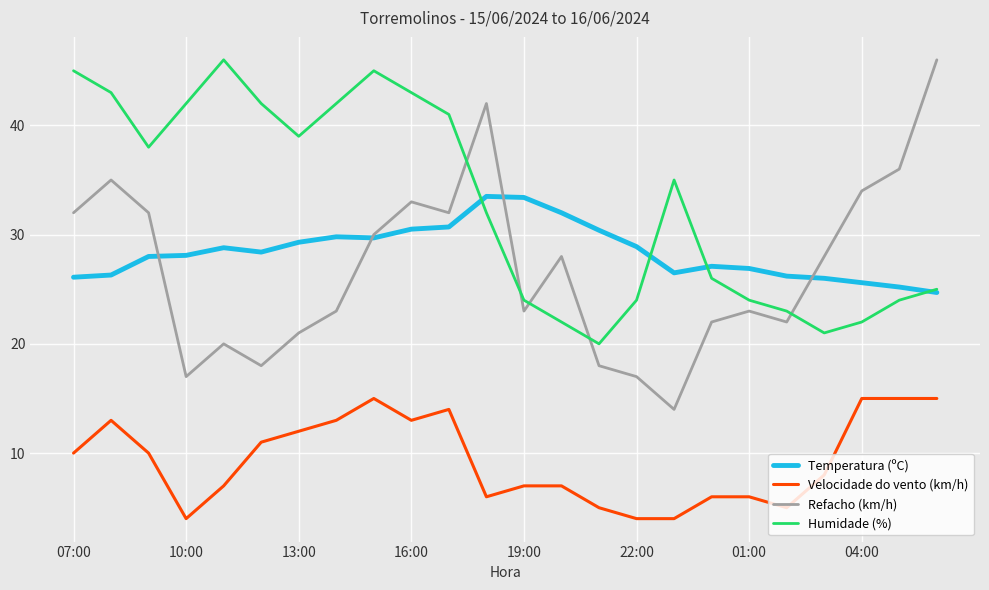

Is this an area chart (filled region under the line)?

No